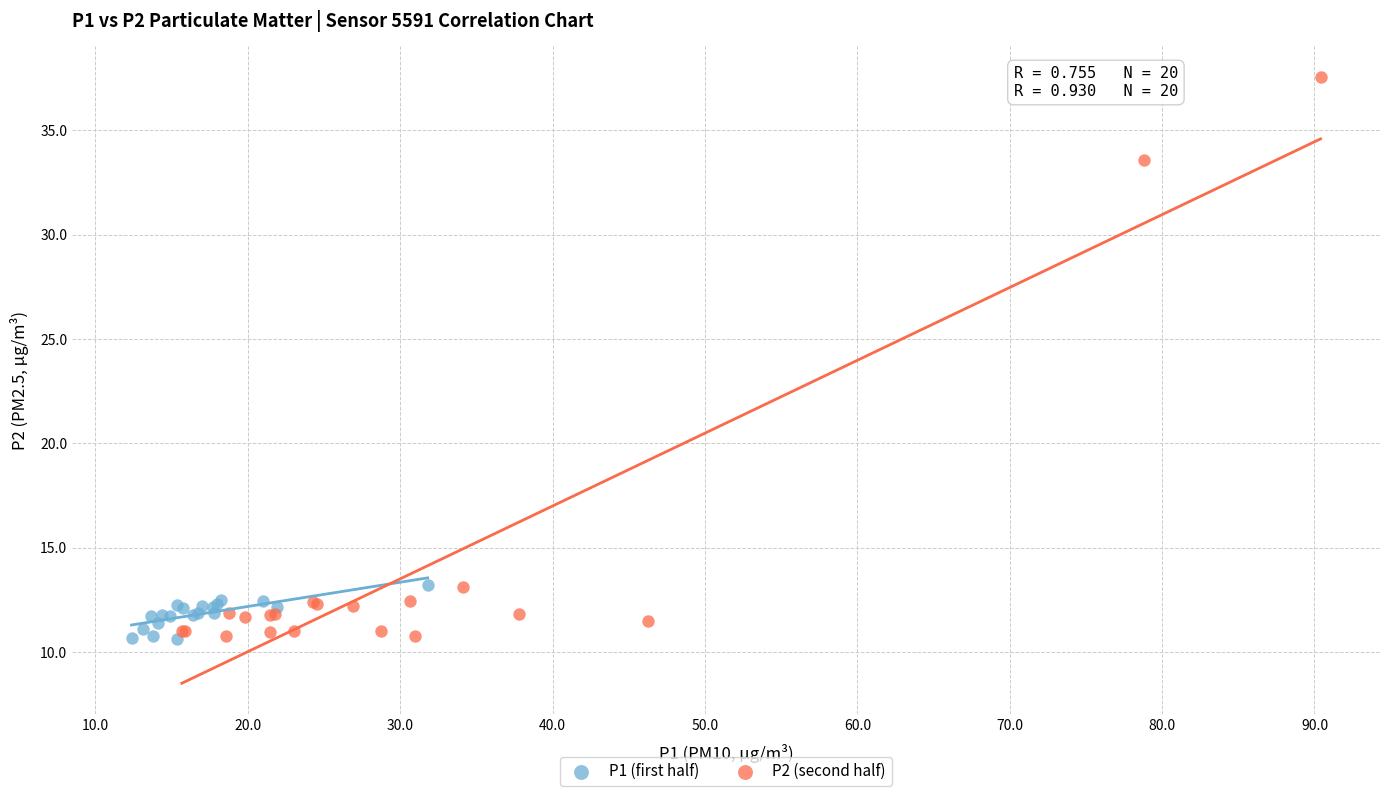

Which series reaches the maximum Y coordinate?

P2 (second half)